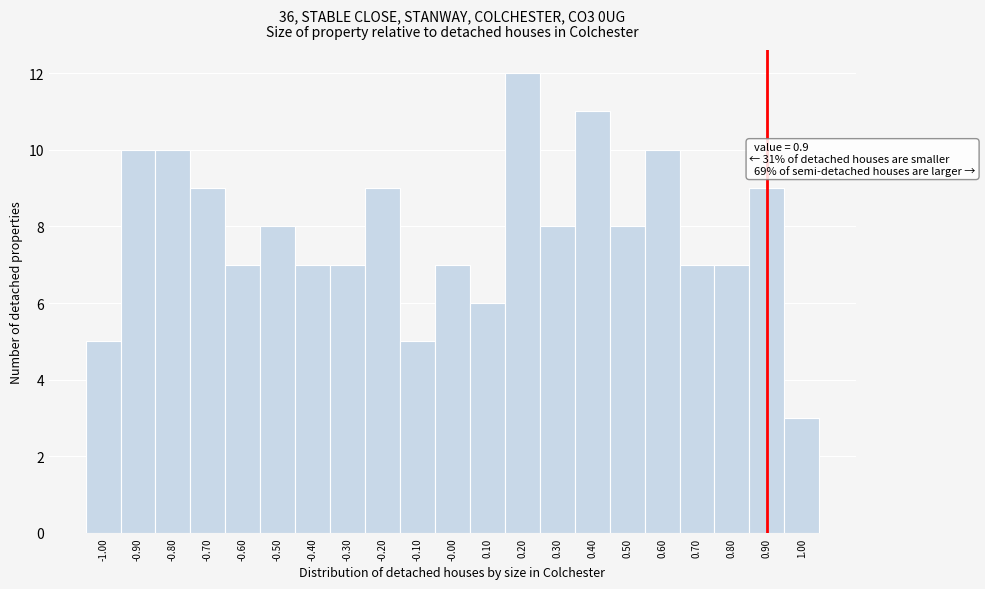

Which range on the x-axis has the tallest bar?

0.15 to 0.25